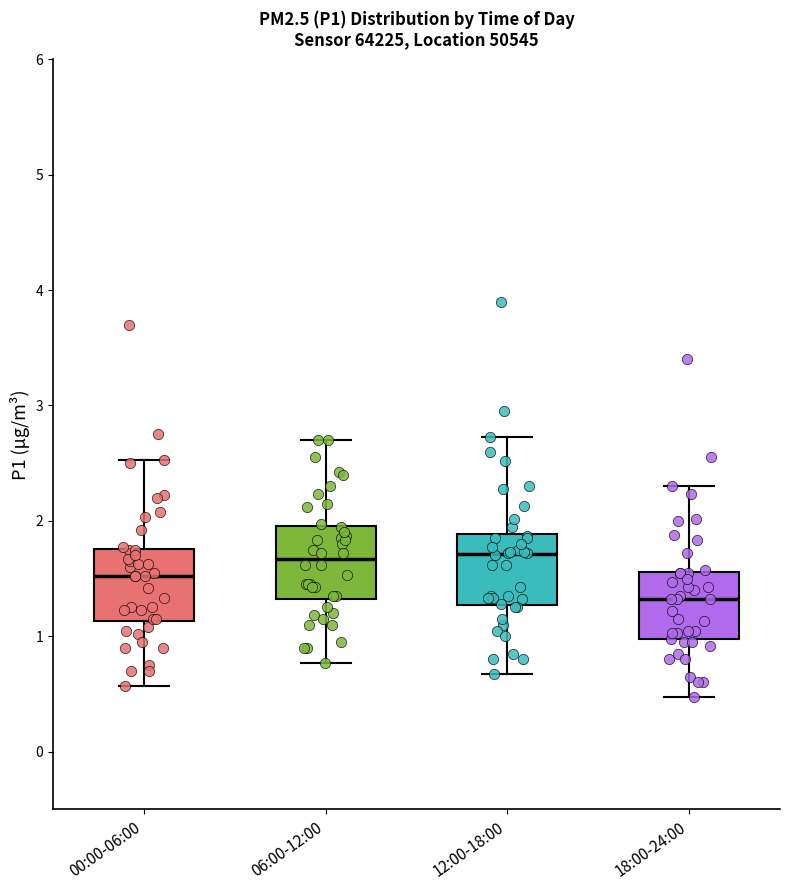

Reading left to right, transcribe this box plot: for each box, give where its median line is, the range the box spans, and where its two whiskers end, as read against the y-axis. The values are not printed on the chart, so give them approximately, as read against the axis.

00:00-06:00: median 1.5, box 1.1 to 1.8, whiskers 0.6 to 2.5
06:00-12:00: median 1.7, box 1.3 to 2.0, whiskers 0.8 to 2.7
12:00-18:00: median 1.7, box 1.3 to 1.9, whiskers 0.7 to 2.7
18:00-24:00: median 1.3, box 1.0 to 1.6, whiskers 0.5 to 2.3